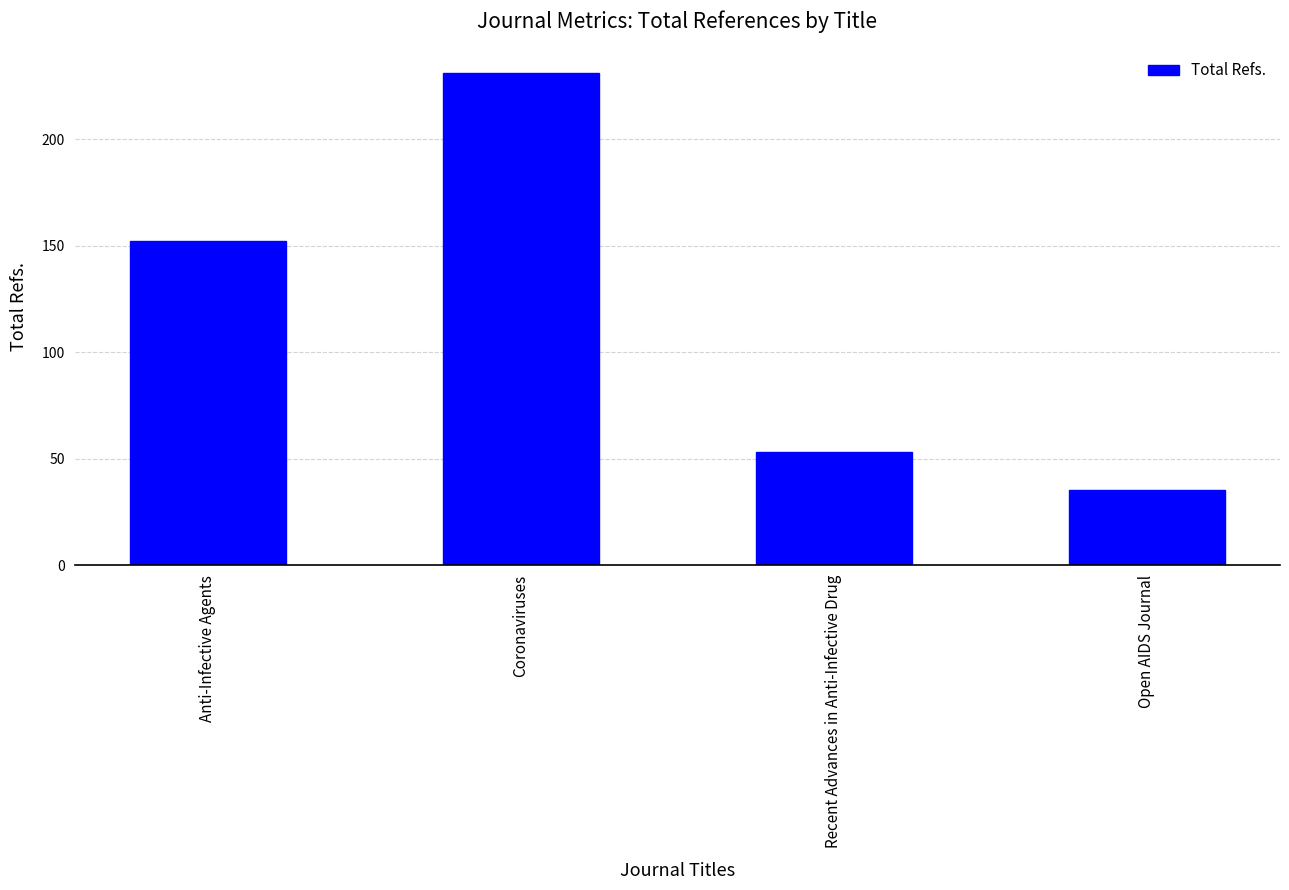

What position from the left is Recent Advances in Anti-Infective Drug?

3